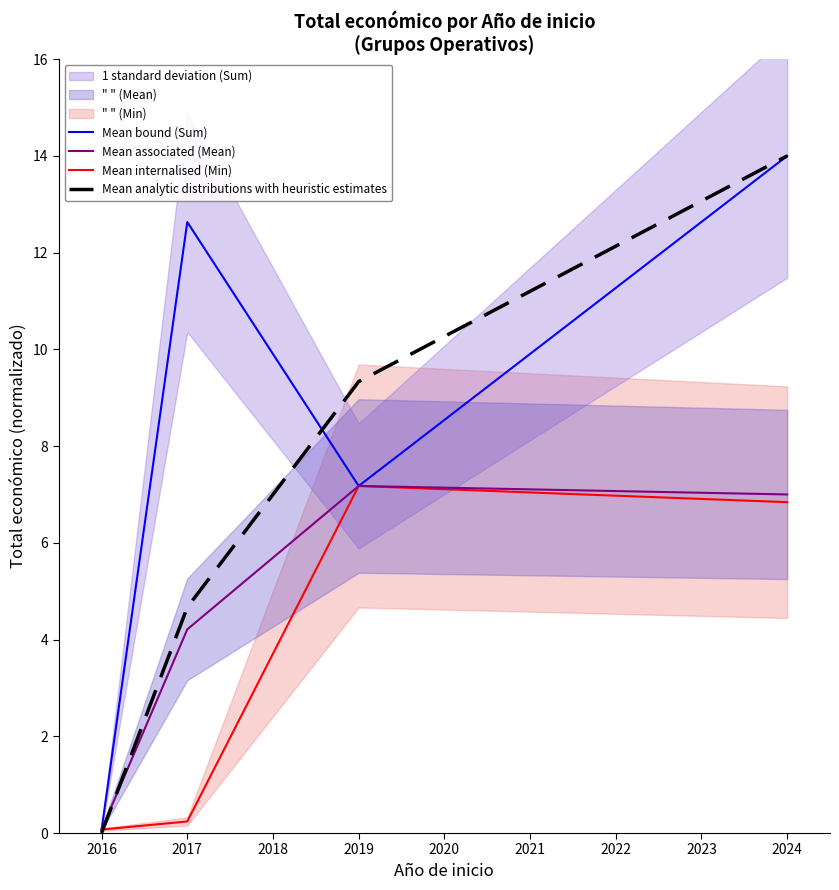

At which label does Mean bound (Sum) reach its minimum?

2016